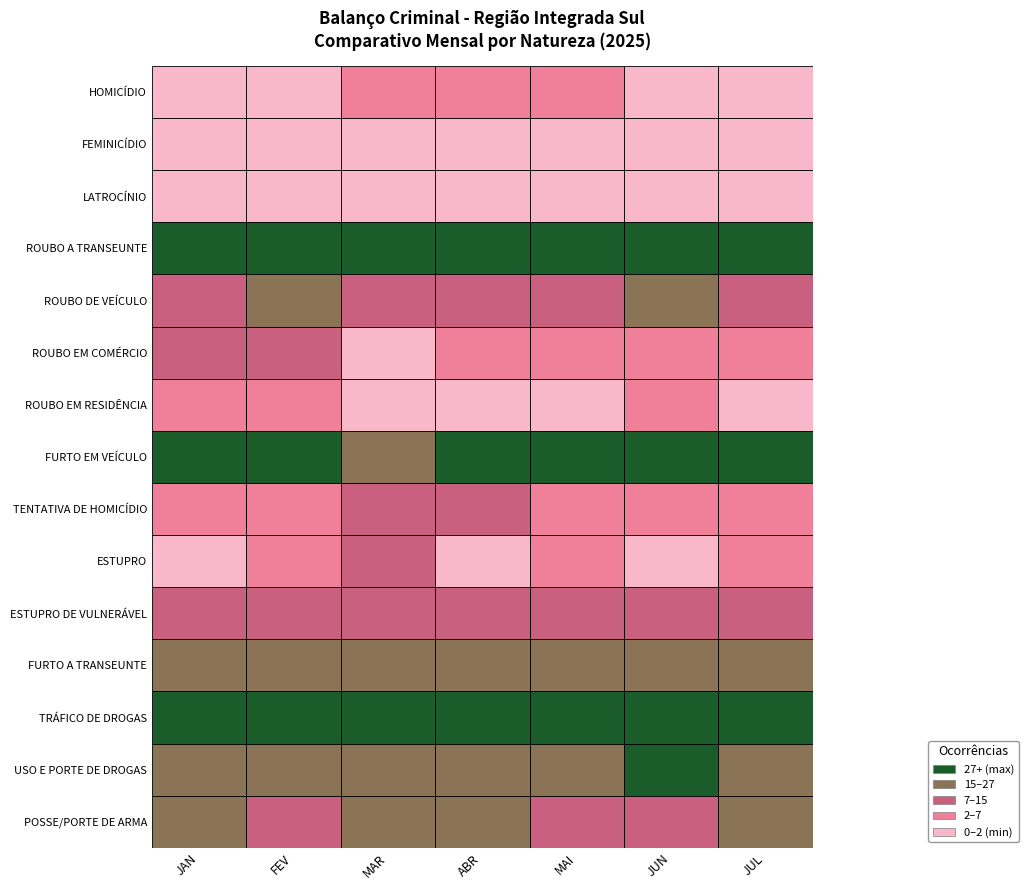

True or false: LATROCÍNIO has a value of 1 at MAR.

False